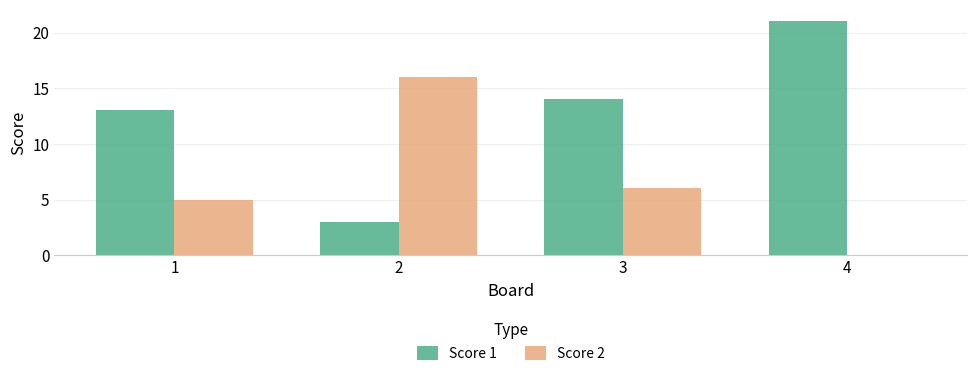

Reading left to right, what are all the values shown in this chart?

Score 1: 1=13	2=3	3=14	4=21
Score 2: 1=5	2=16	3=6	4=0